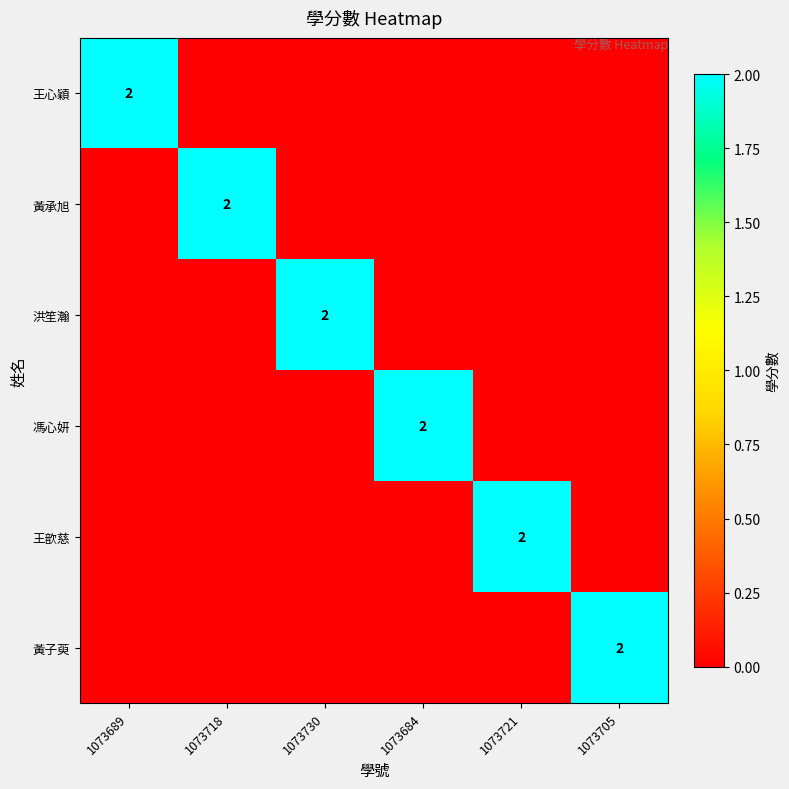

The 黃承旭 series shows 3 at 1073718. True or false?

False